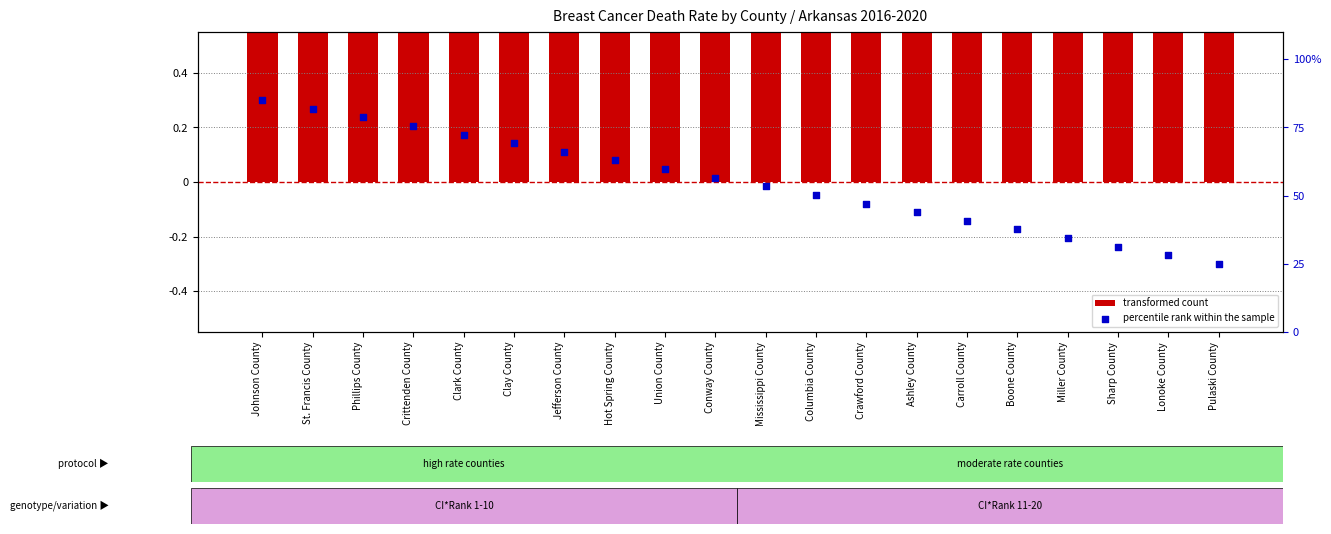

Which series reaches the maximum Y coordinate?

transformed count (centered on AR avg)